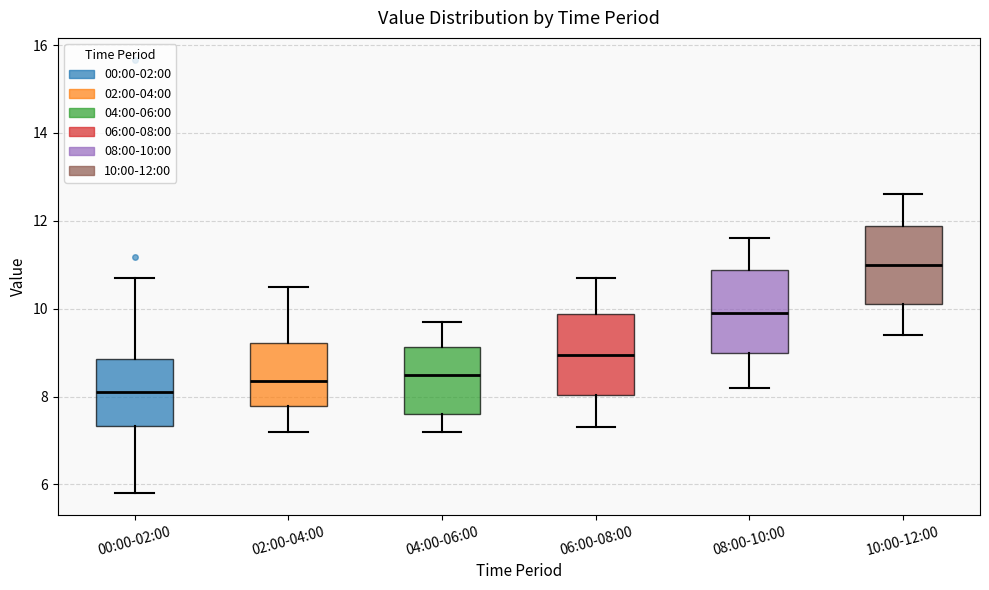

Reading left to right, read every box against the y-axis: the position of its median line, the range the box covers, and the ends of its whiskers. The values are not printed on the chart, so give them approximately, as read against the axis.

00:00-02:00: median 8.2, box 7.4 to 8.8, whiskers 5.8 to 10.8
02:00-04:00: median 8.4, box 7.8 to 9.2, whiskers 7.2 to 10.6
04:00-06:00: median 8.6, box 7.6 to 9.2, whiskers 7.2 to 9.8
06:00-08:00: median 9.0, box 8.0 to 9.8, whiskers 7.4 to 10.8
08:00-10:00: median 10.0, box 9.0 to 10.8, whiskers 8.2 to 11.6
10:00-12:00: median 11.0, box 10.2 to 11.8, whiskers 9.4 to 12.6